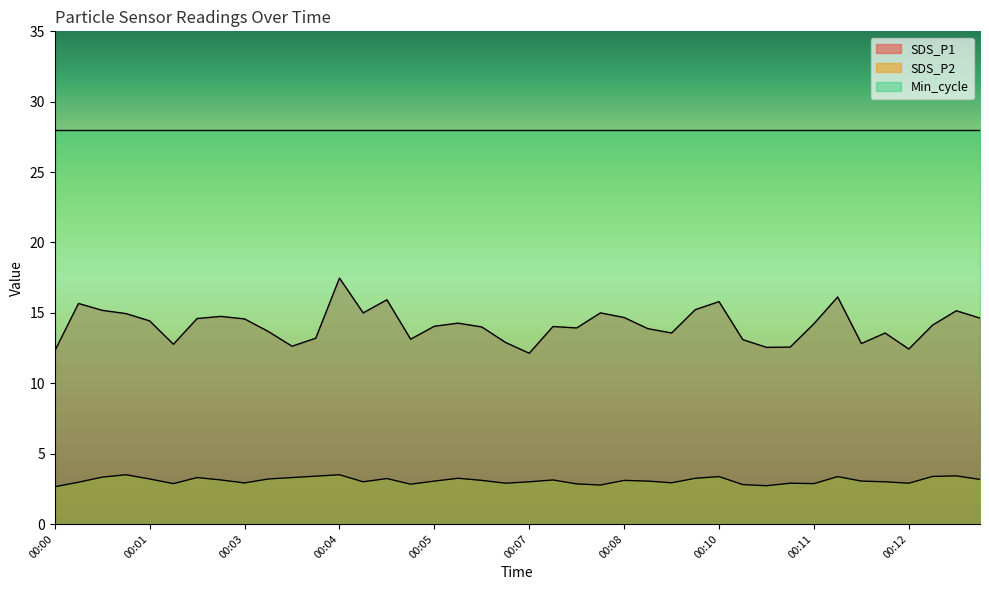

List the series in order of their overall mean, lowest first.

SDS_P2, SDS_P1, Min_cycle